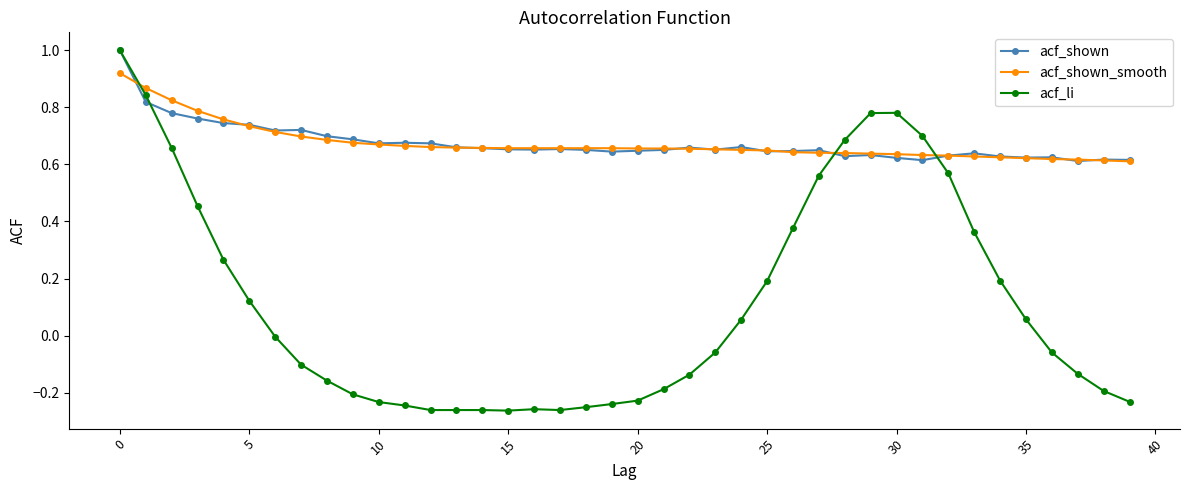

Which series has the widest spread of values?

acf_li